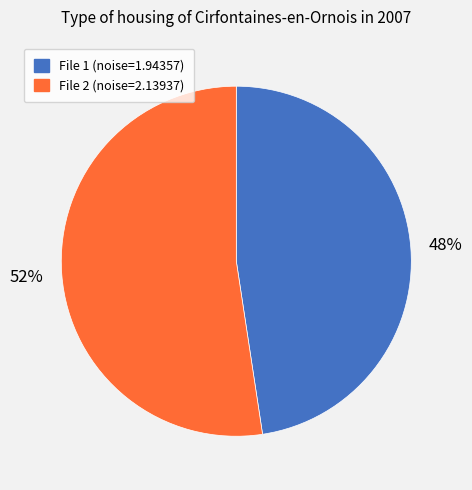

How many segments does this pie chart have?

2